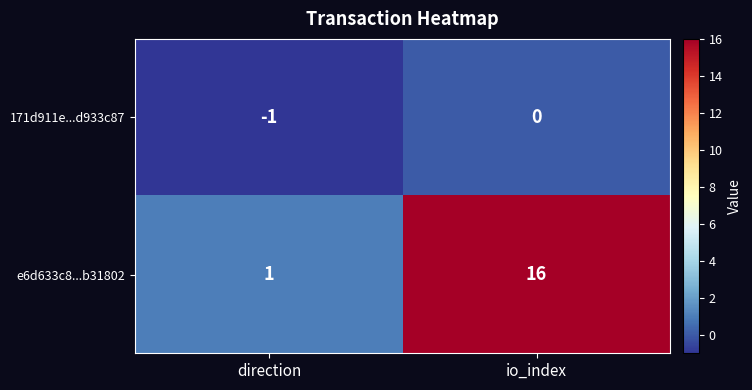

What is the sum of all e6d633c8...b31802 values?

17